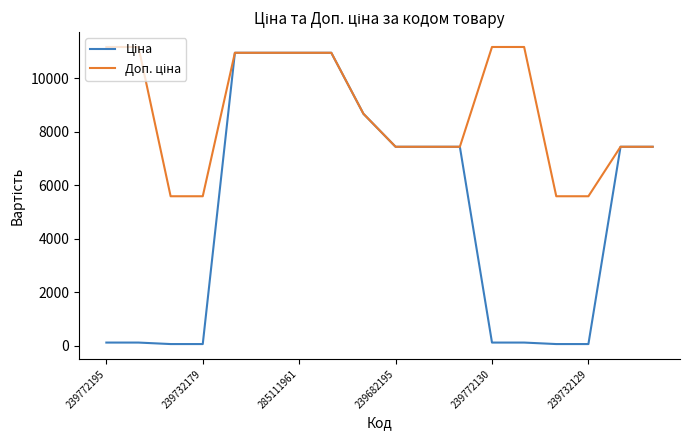

Does the chart have visible grid lines?

No